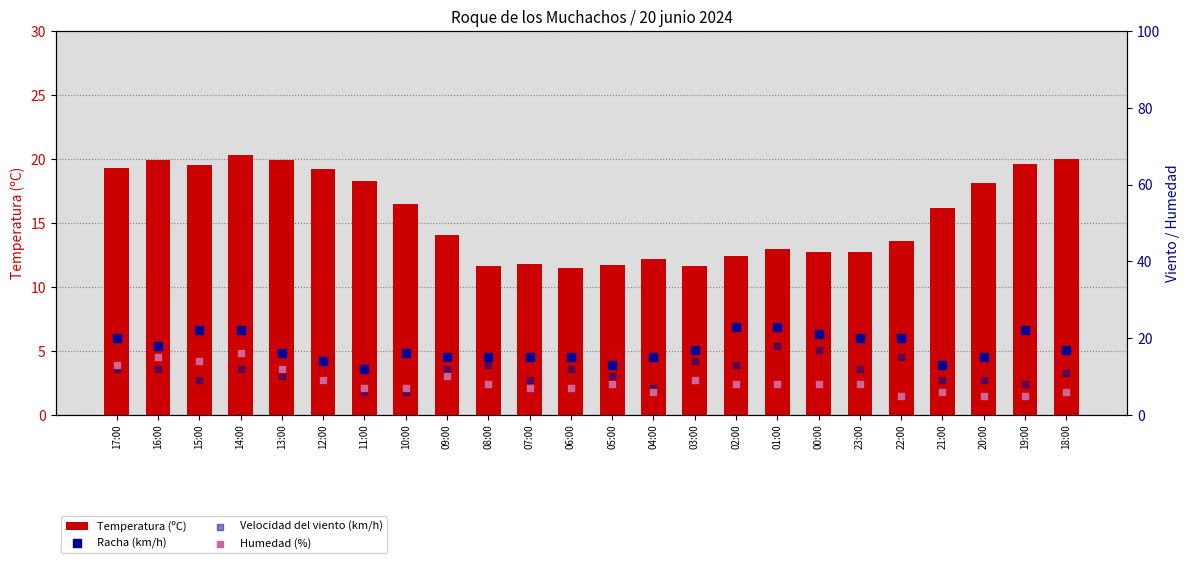

What is the total value across all series at 04:00?

40.2